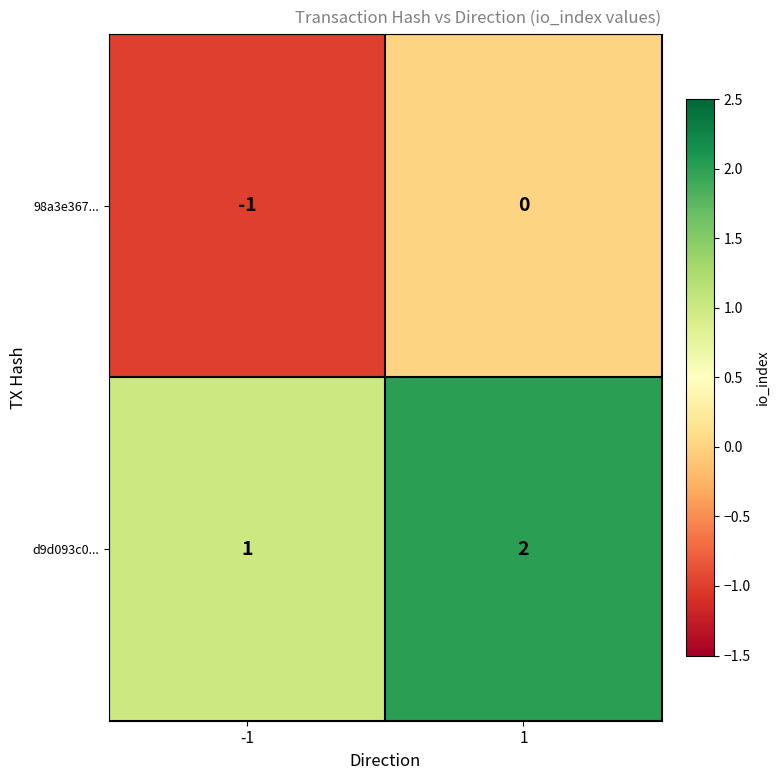

Rank the series at -1 from lowest to highest value.

98a3e367..., d9d093c0...